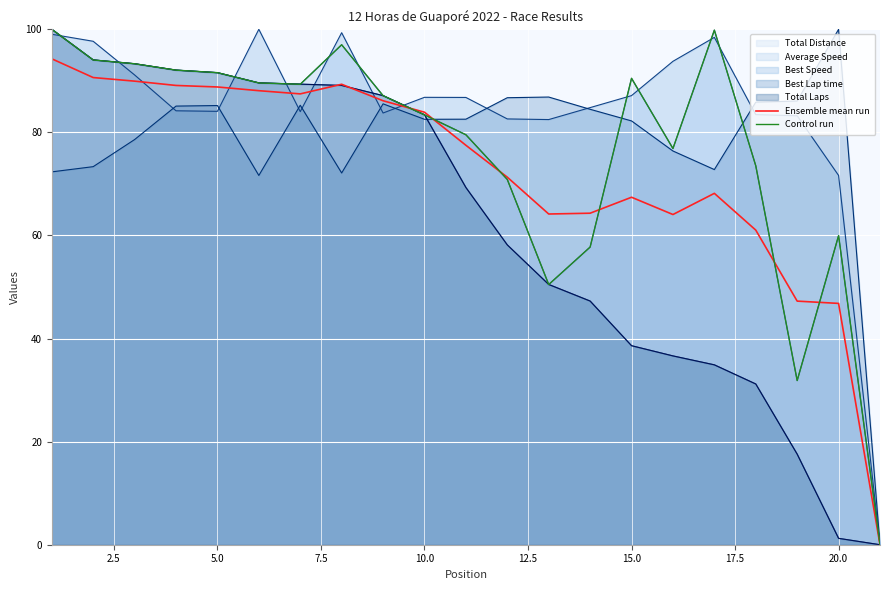

True or false: Ensemble mean run and Control run cross at least once.

True